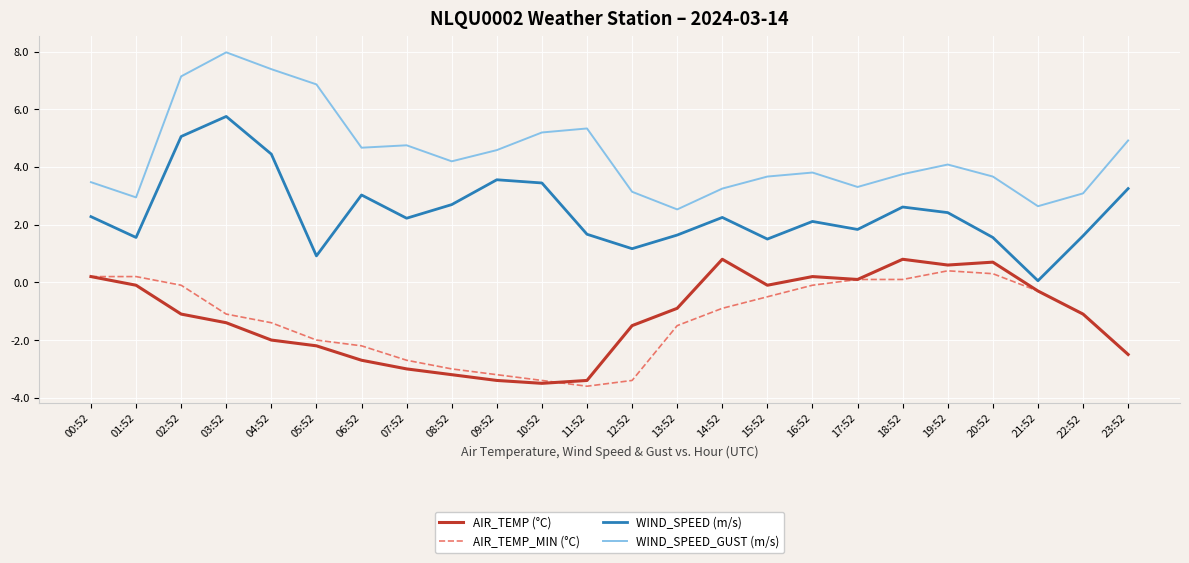

Is the value of WIND_SPEED_GUST (m/s) at 07:52 greater than the value of AIR_TEMP_MIN (°C) at 10:52?

Yes